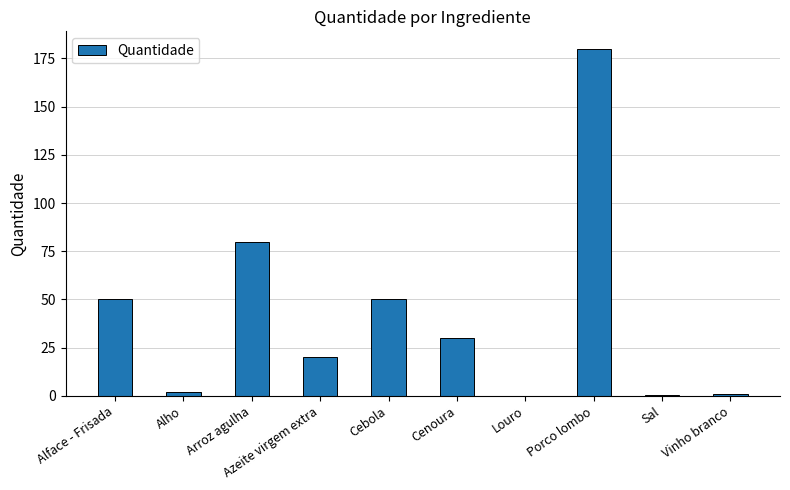

Between Cenoura and Sal, which is larger?

Cenoura